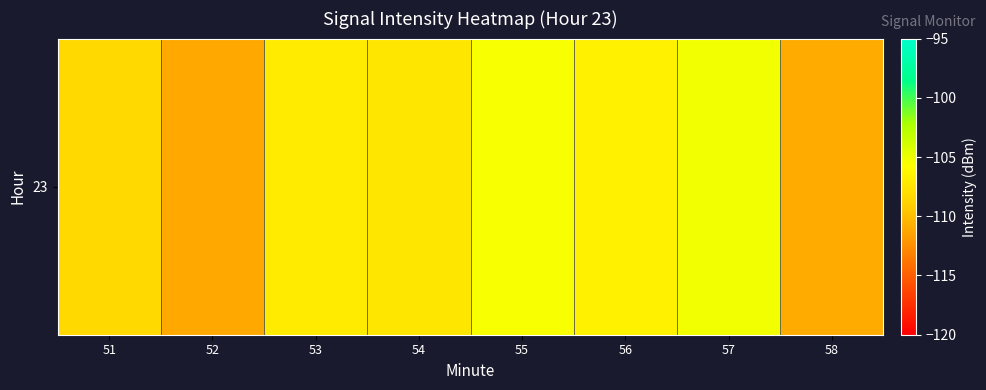

List the labels in order of value, largest first.

57, 55, 56, 53, 54, 51, 58, 52